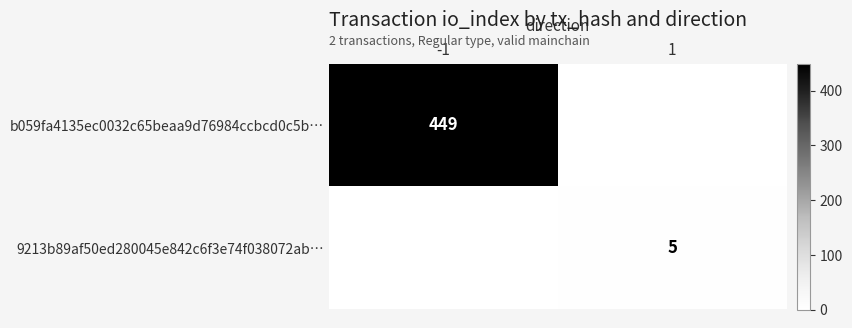

Is the value of b059fa4135ec0032c65beaa9d76984ccbcd0c5b… at -1 greater than the value of 9213b89af50ed280045e842c6f3e74f038072ab… at 1?

Yes